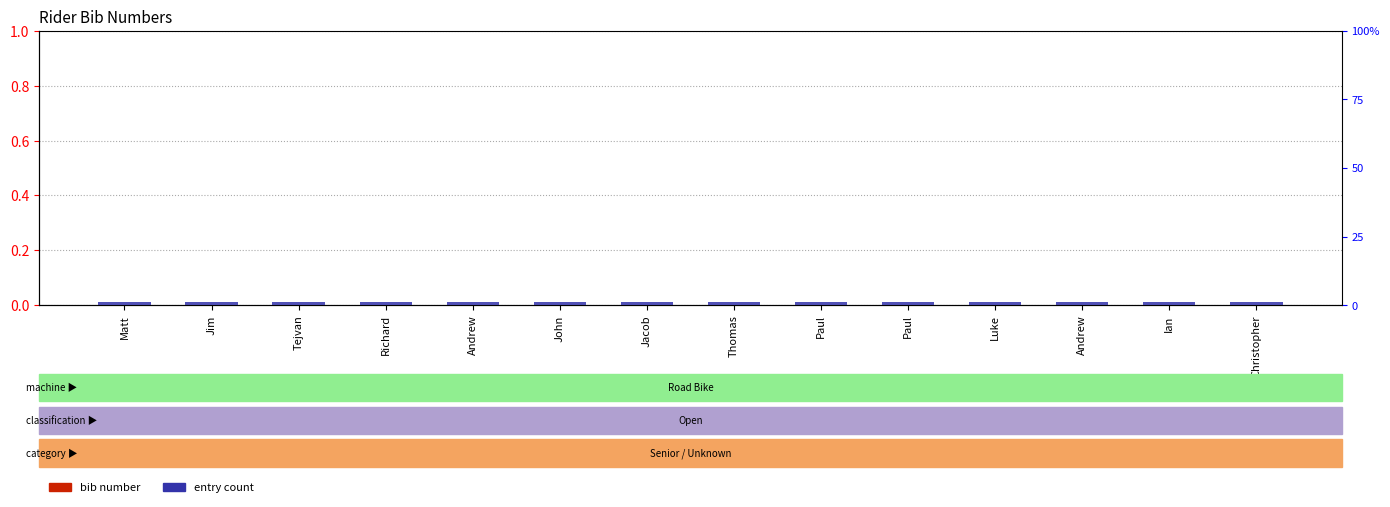

At which category is the sum across all series the highest?

Matt